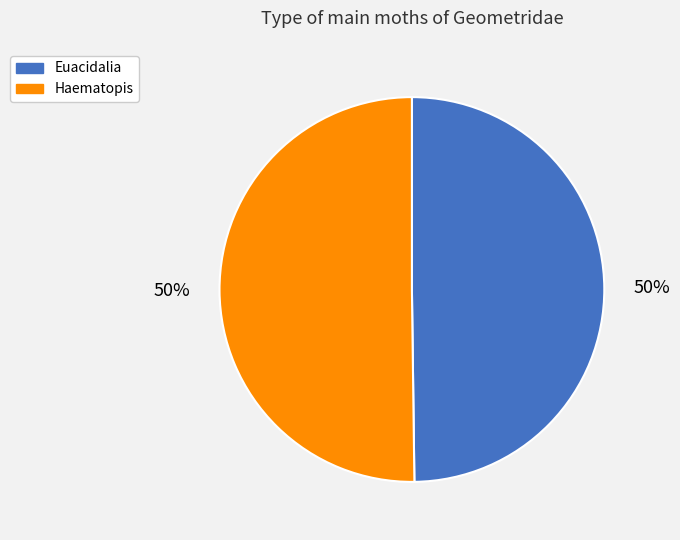

Combined, do Haematopis and Euacidalia account for over 50%?

Yes